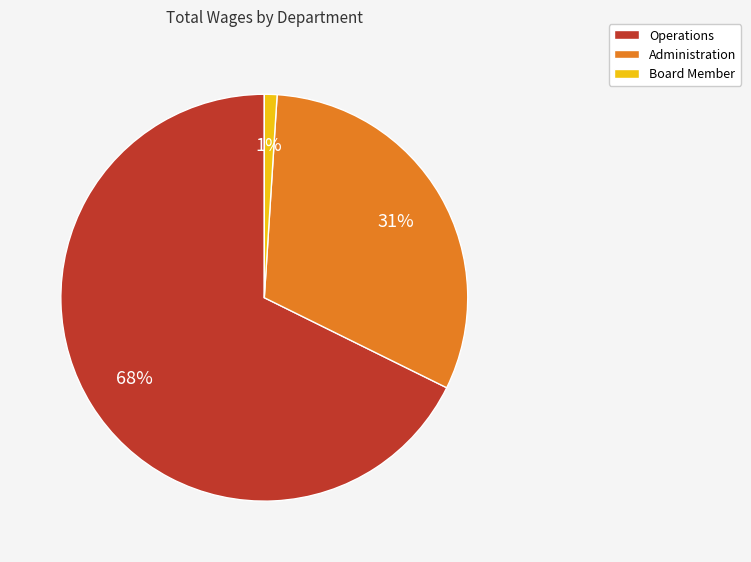

Which has a higher value, Administration or Operations?

Operations